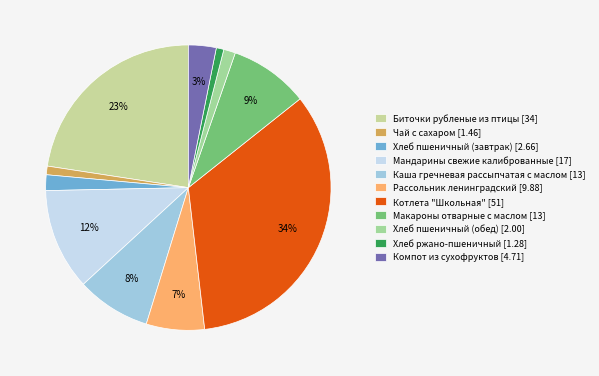

Count the number of slices in the pie.

11